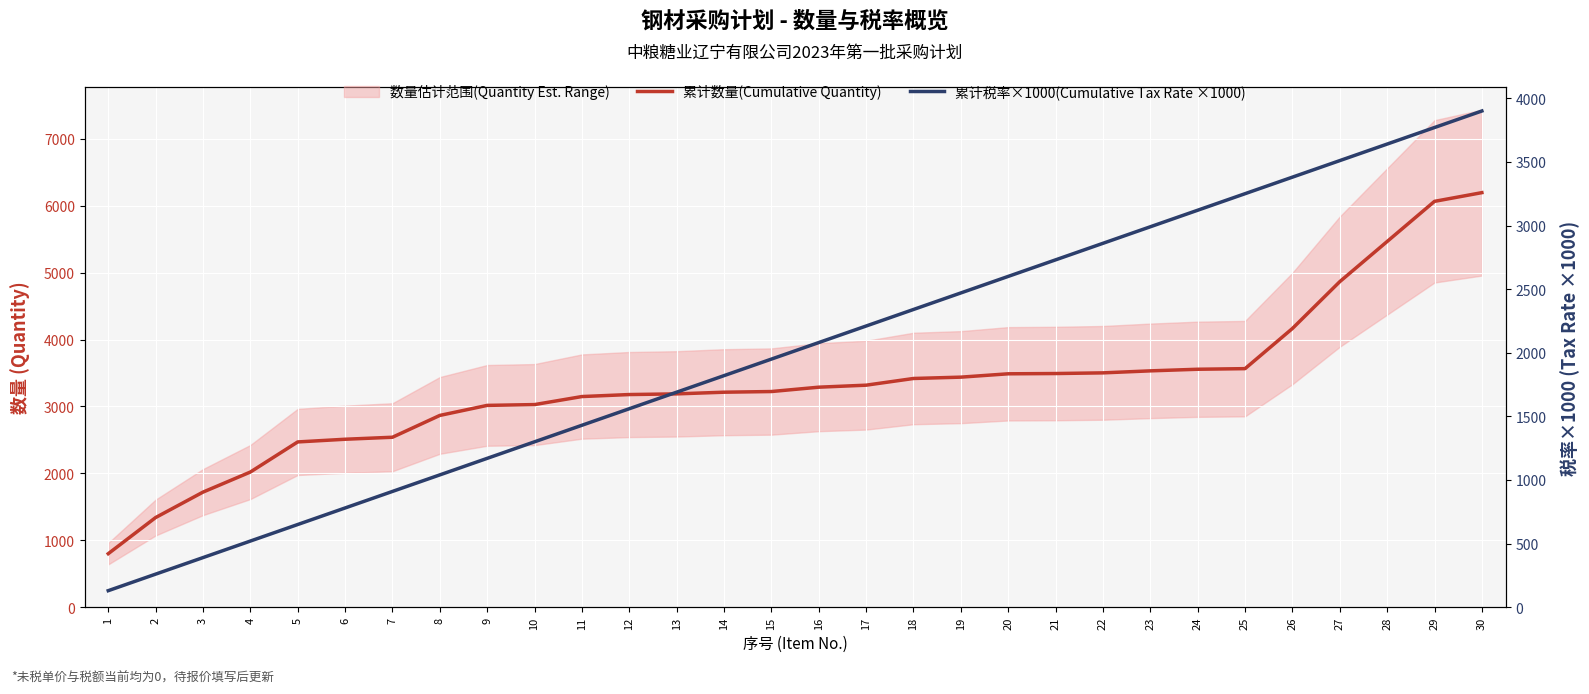

True or false: 累计数量(Cumulative Quantity) has more than 1 points higher than both neighbors.

False